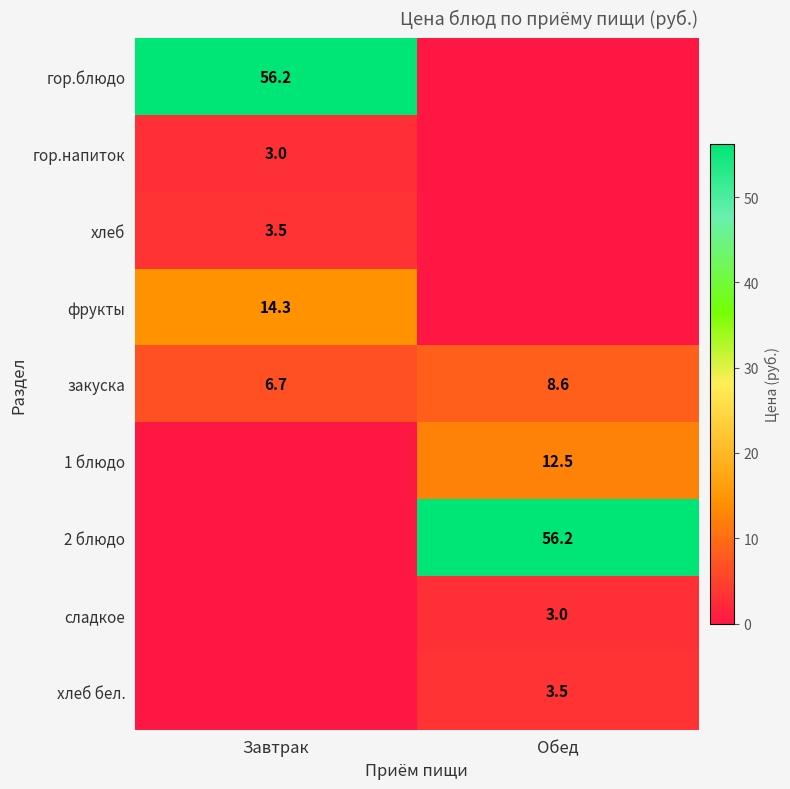

The сладкое series shows 3.0 at Обед. True or false?

True